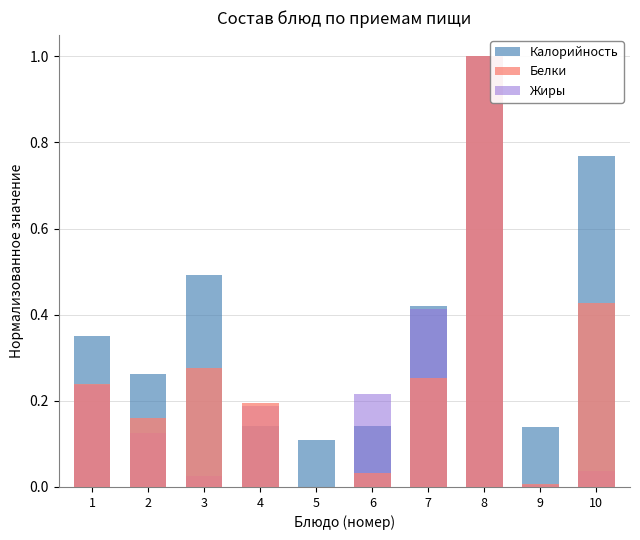

What are all the series names shown in the legend?

Калорийность, Белки, Жиры